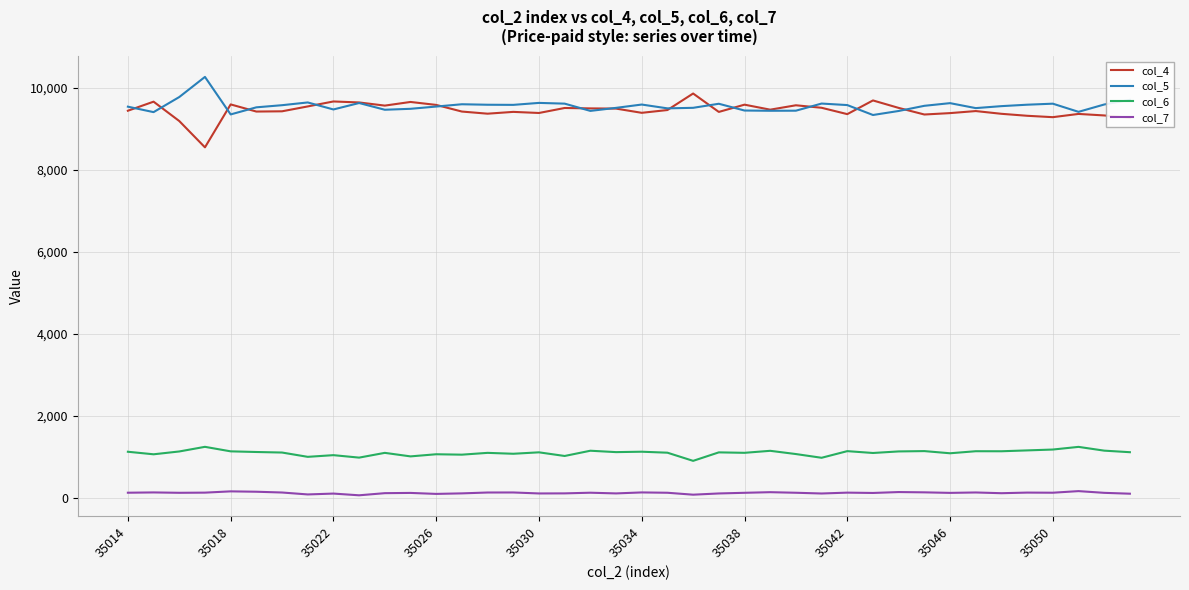

What are all the series names shown in the legend?

col_4, col_5, col_6, col_7